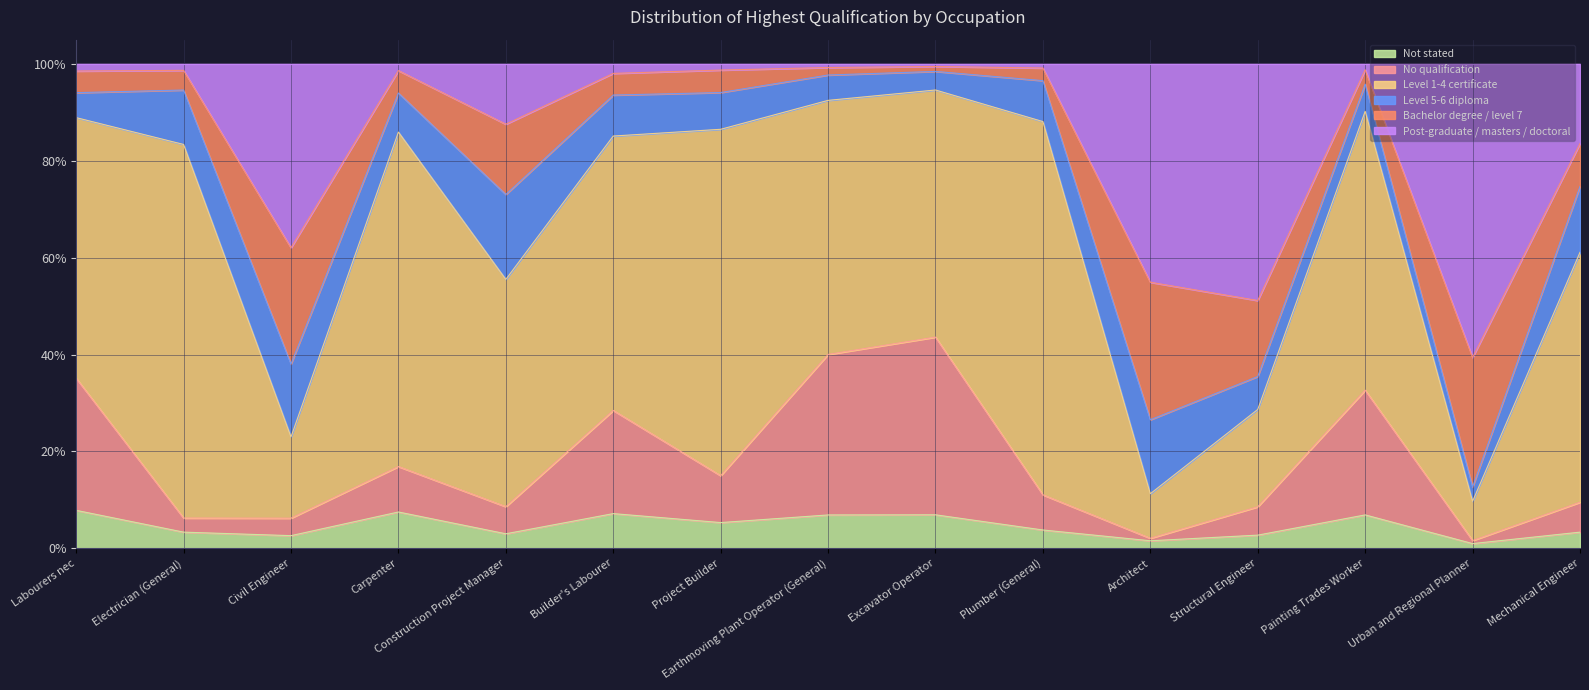

Does the chart display data point markers on the line(s)?

No